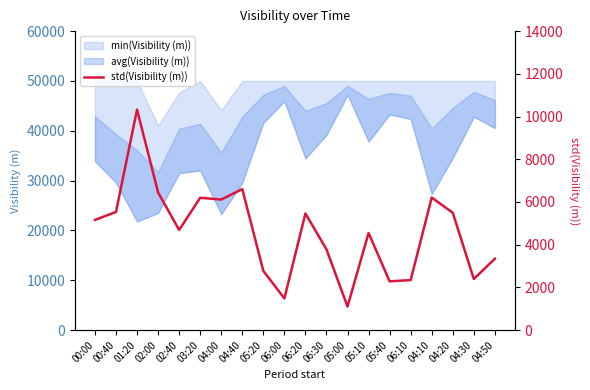

Which label corresponds to the largest value in the chart?

01:20